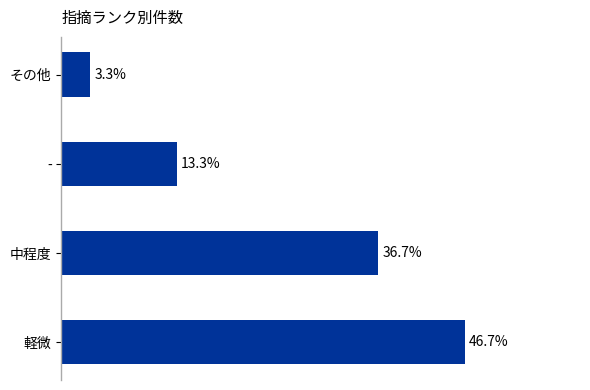

List the labels in order of value, smallest first.

その他, -, 中程度, 軽微